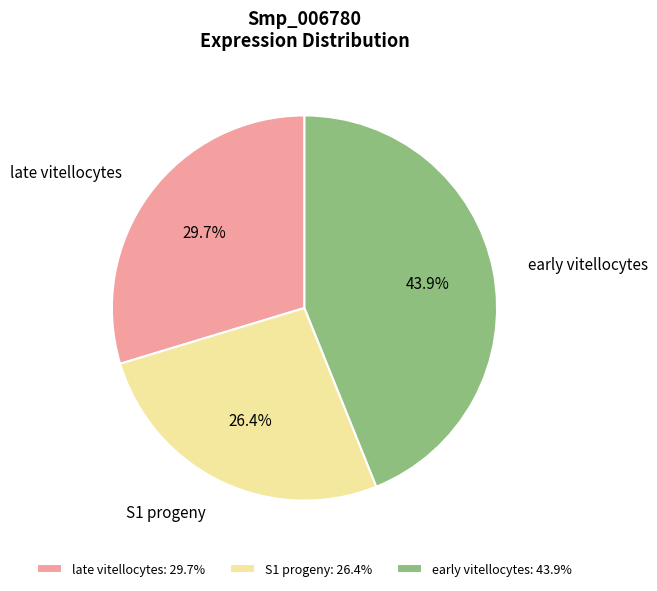

What is the total percentage of late vitellocytes and S1 progeny?

56.1%